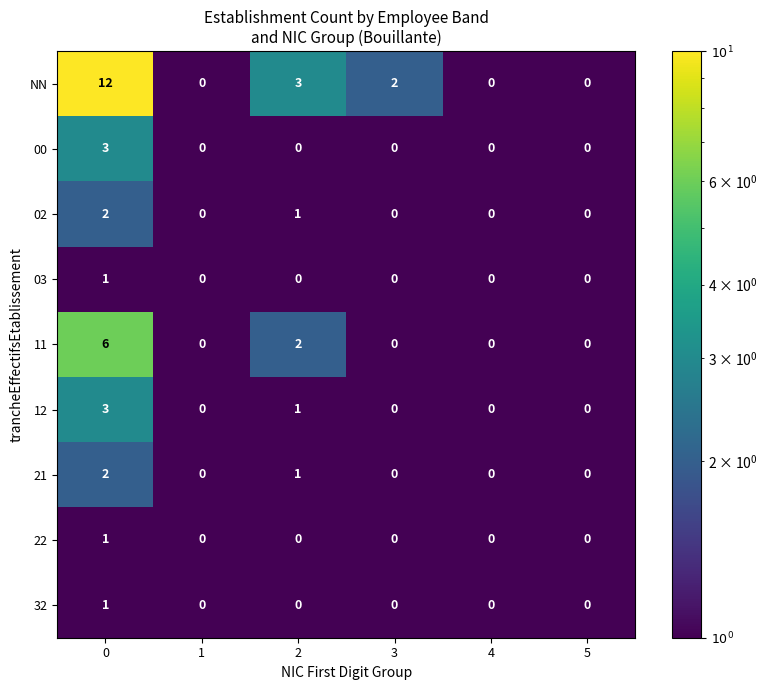

Count the number of categories in the chart.

6